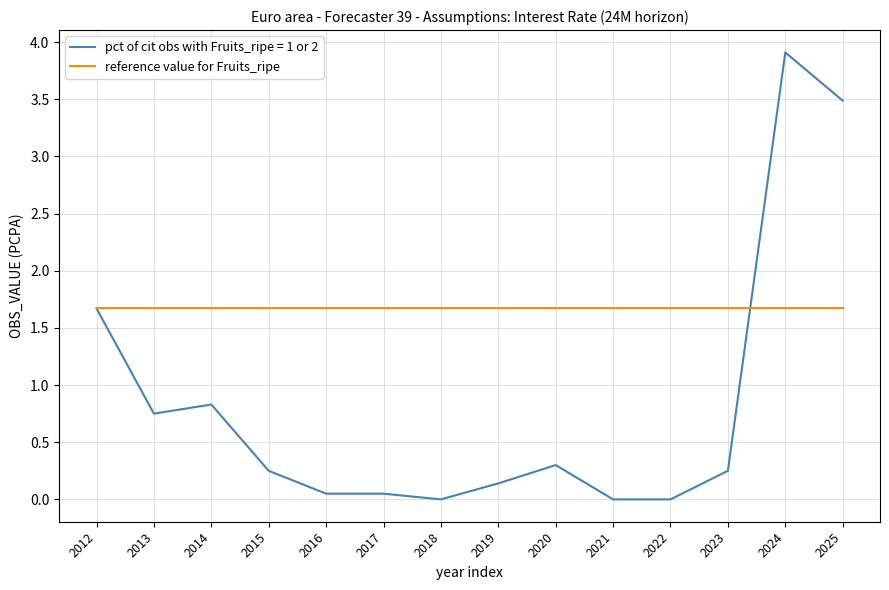

At 2013, list the series in order from smallest to largest.

pct of cit obs with Fruits_ripe = 1 or 2, reference value for Fruits_ripe